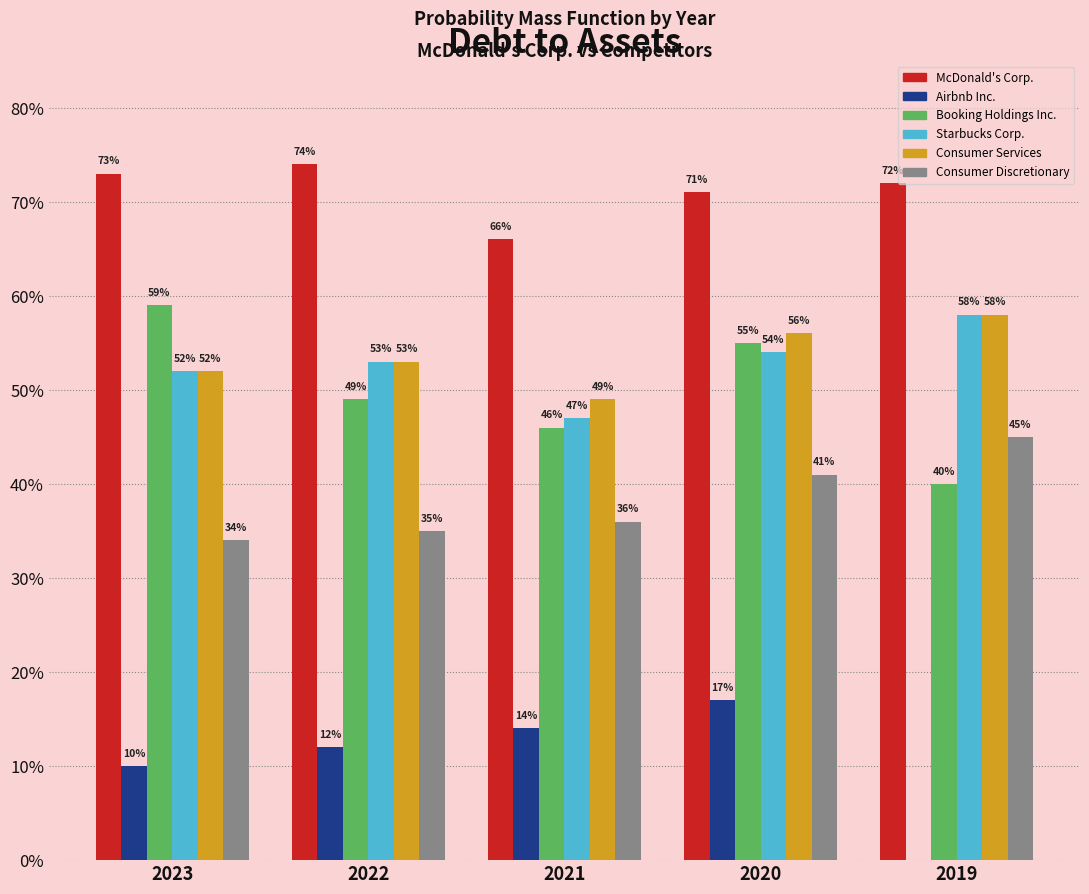

Are the bars horizontal?

No